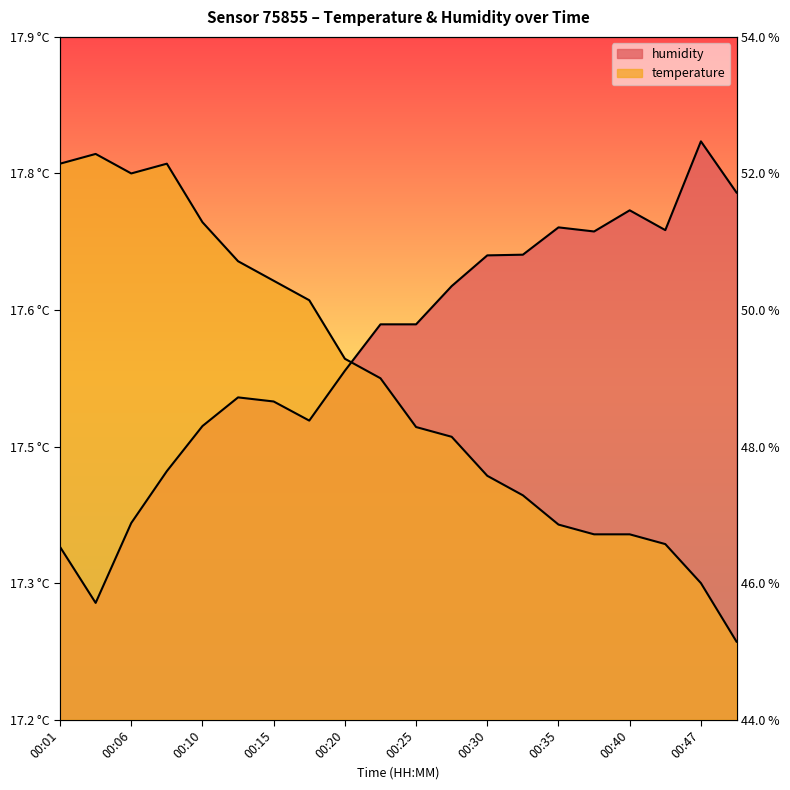

How many interior local valleys does the temperature series have?

1